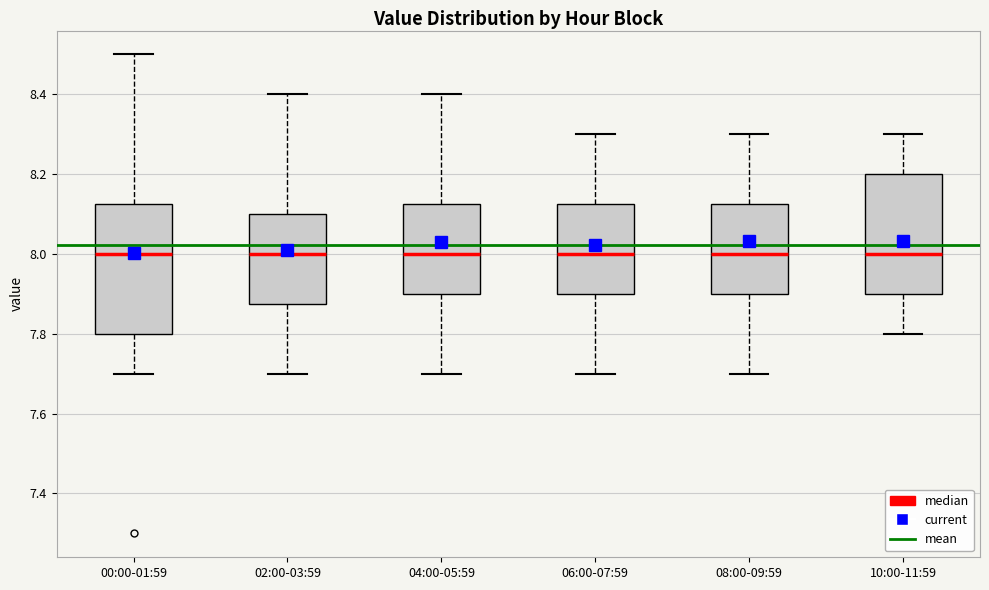

Reading left to right, read every box against the y-axis: the position of its median line, the range the box covers, and the ends of its whiskers. The values are not printed on the chart, so give them approximately, as read against the axis.

00:00-01:59: median 8.00, box 7.80 to 8.12, whiskers 7.70 to 8.50
02:00-03:59: median 8.00, box 7.88 to 8.10, whiskers 7.70 to 8.40
04:00-05:59: median 8.00, box 7.90 to 8.12, whiskers 7.70 to 8.40
06:00-07:59: median 8.00, box 7.90 to 8.12, whiskers 7.70 to 8.30
08:00-09:59: median 8.00, box 7.90 to 8.12, whiskers 7.70 to 8.30
10:00-11:59: median 8.00, box 7.90 to 8.20, whiskers 7.80 to 8.30